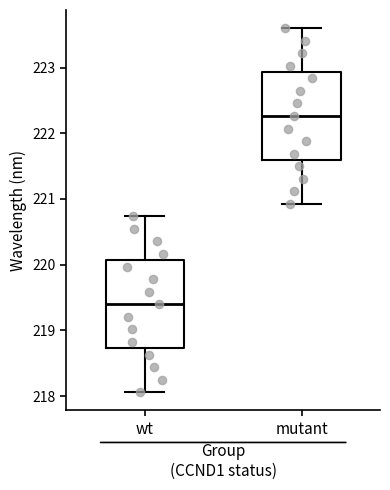

Which box has the lowest median line?

wt